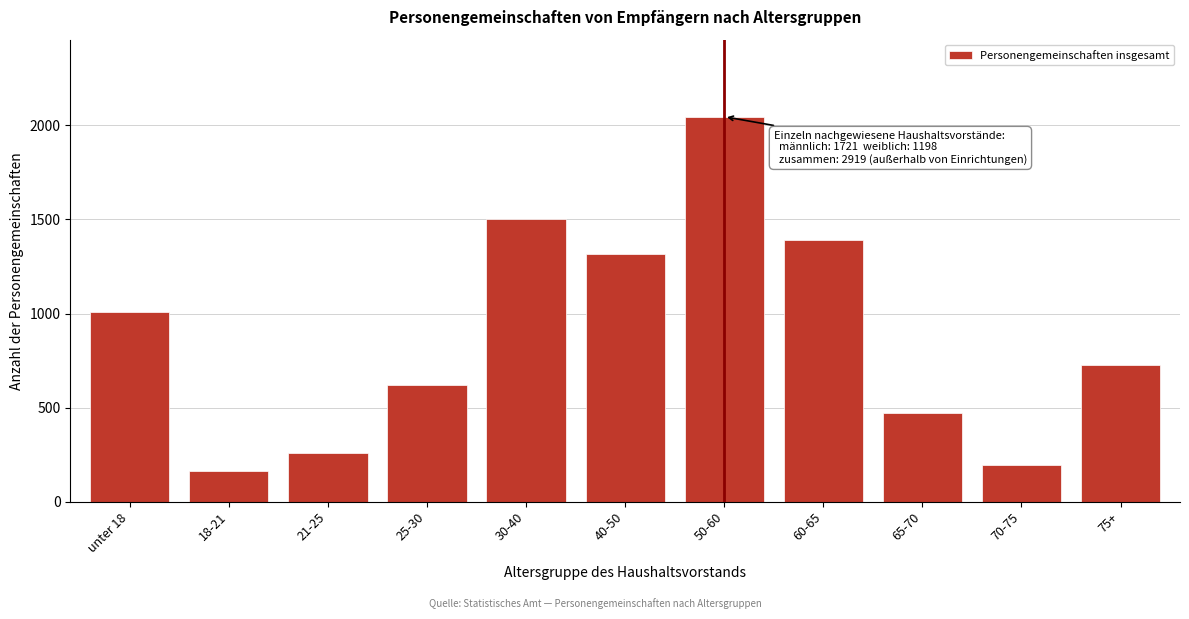

Reading left to right, extract all data points from this chart.

unter 18=1007	18-21=166	21-25=258	25-30=621	30-40=1504	40-50=1316	50-60=2046	60-65=1393	65-70=473	70-75=197	75+=726